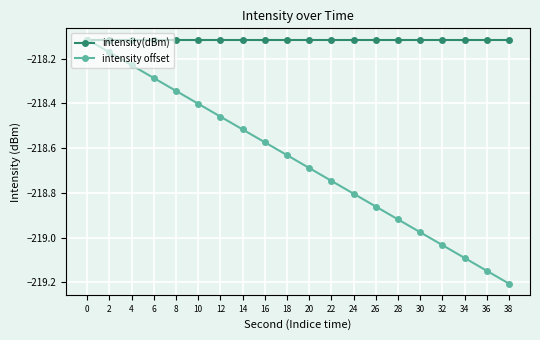

What is the total value across all series at 30?

-437.1